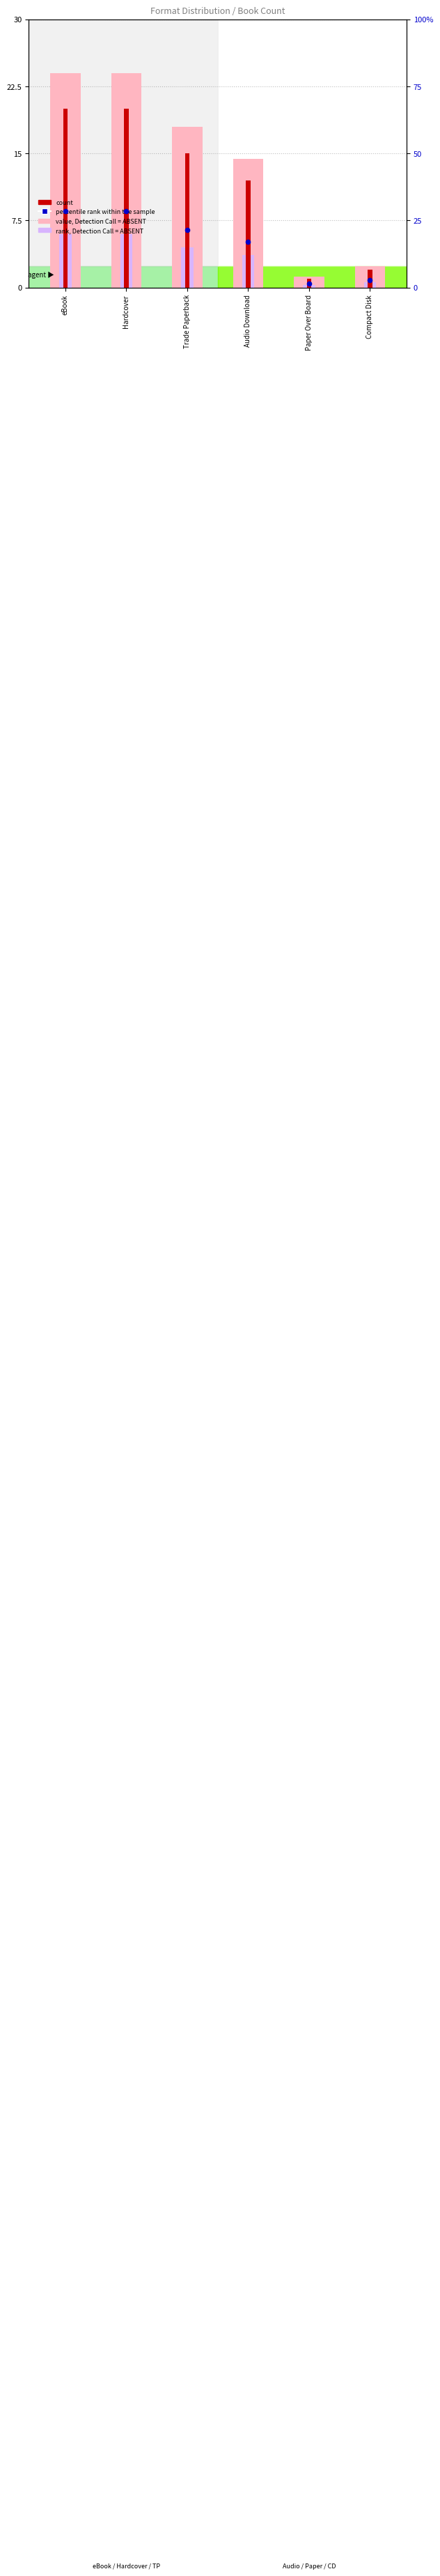

Which series contains the highest Y value?

percentile rank within the sample